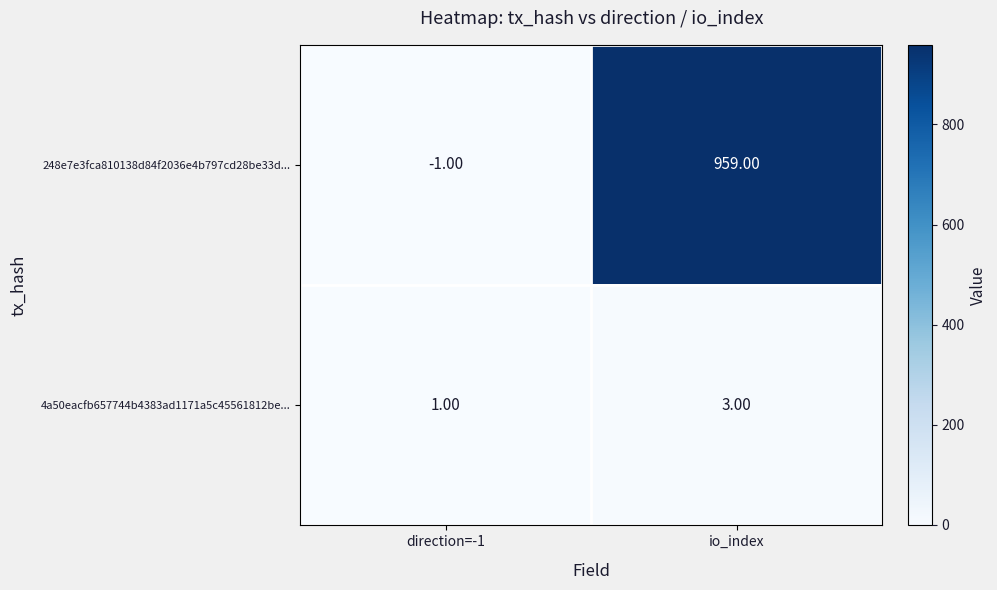

Which series changed the most between direction=-1 and io_index?

248e7e3fca810138d84f2036e4b797cd28be33d...